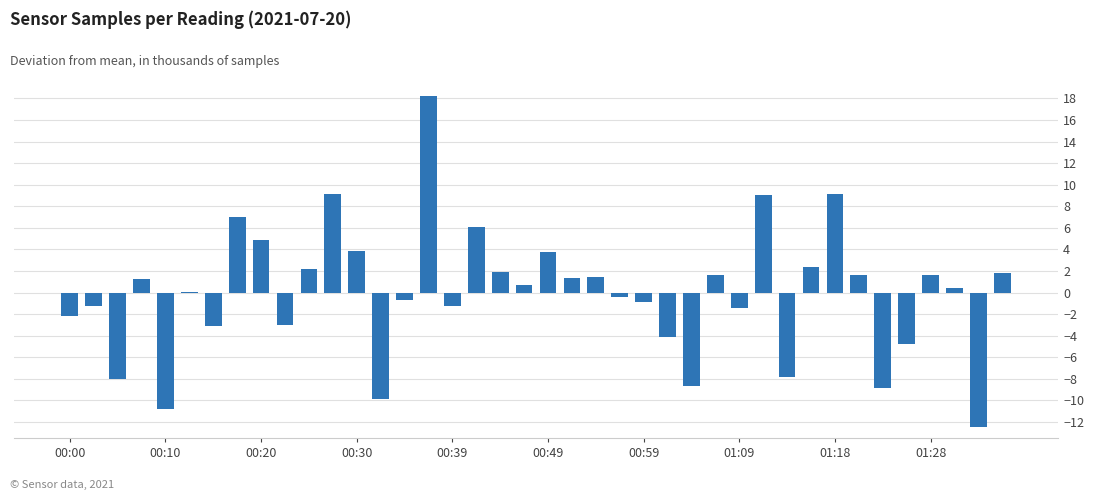

What is the smallest value displayed?

-12.5